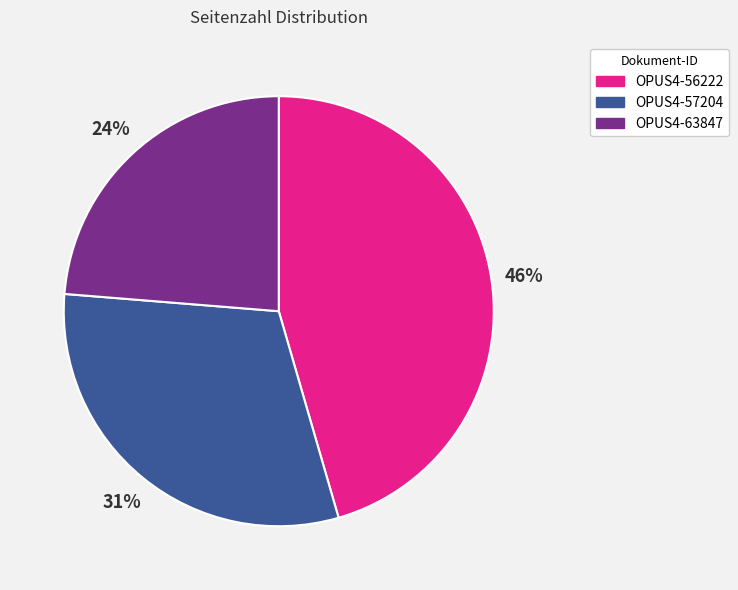

To the nearest percent, what is the combined percentage of OPUS4-63847 and OPUS4-57204?

54%